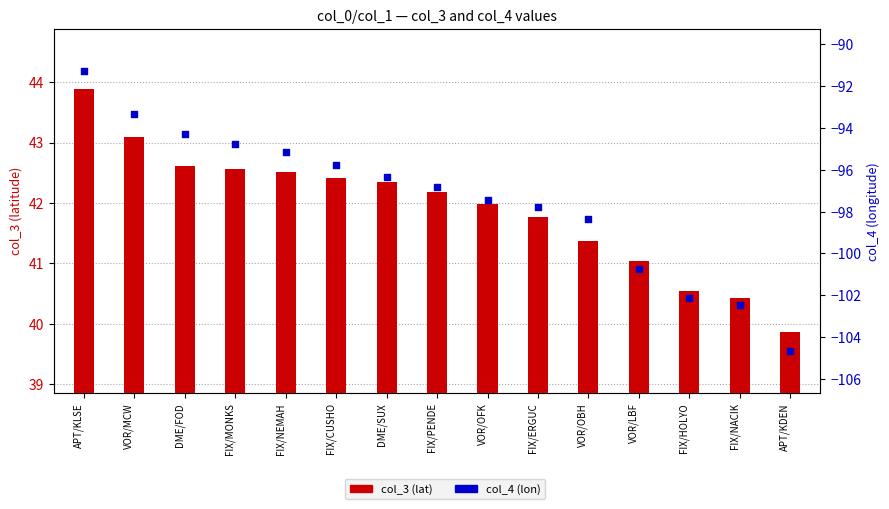

Which series has the largest Y range (max minus min)?

col_4 (lon)